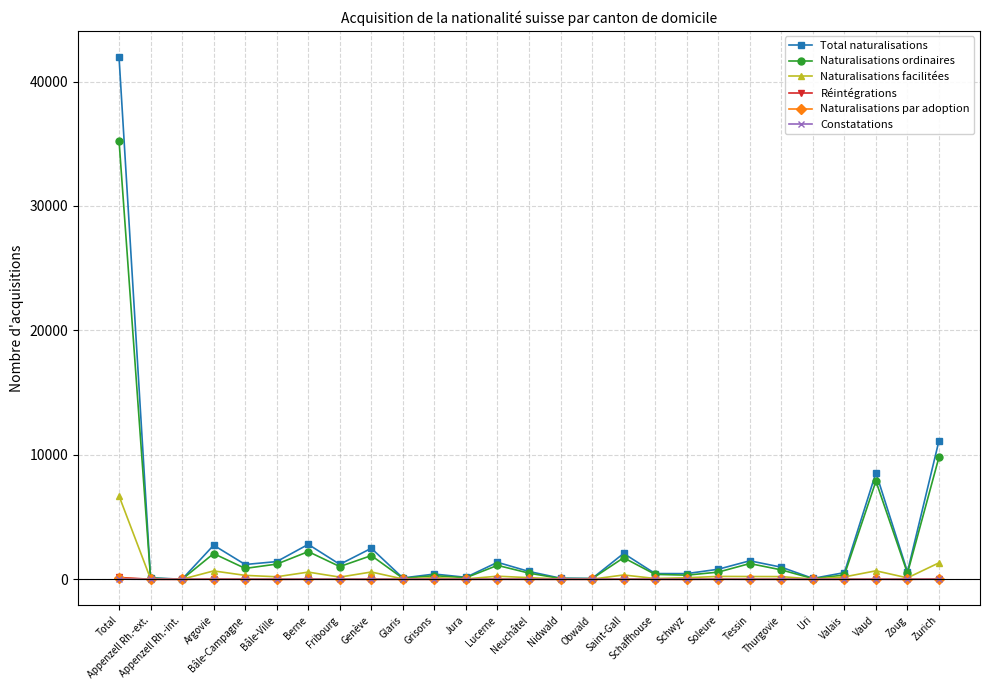

Which series has the widest spread of values?

Total naturalisations